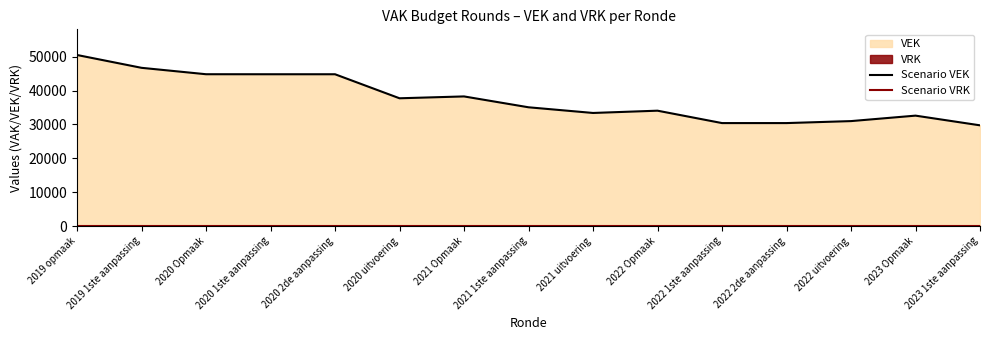

Reading left to right, extract all data points from this chart.

Scenario VEK: 2019 opmaak=50513	2019 1ste aanpassing=46725	2020 Opmaak=44833	2020 1ste aanpassing=44826	2020 2de aanpassing=44826	2020 uitvoering=37731	2021 Opmaak=38279	2021 1ste aanpassing=35072	2021 uitvoering=33396	2022 Opmaak=34068	2022 1ste aanpassing=30408	2022 2de aanpassing=30408	2022 uitvoering=30994	2023 Opmaak=32607	2023 1ste aanpassing=29744
Scenario VRK: 2019 opmaak=0	2019 1ste aanpassing=0	2020 Opmaak=0	2020 1ste aanpassing=0	2020 2de aanpassing=0	2020 uitvoering=0	2021 Opmaak=0	2021 1ste aanpassing=0	2021 uitvoering=0	2022 Opmaak=0	2022 1ste aanpassing=0	2022 2de aanpassing=0	2022 uitvoering=0	2023 Opmaak=0	2023 1ste aanpassing=0